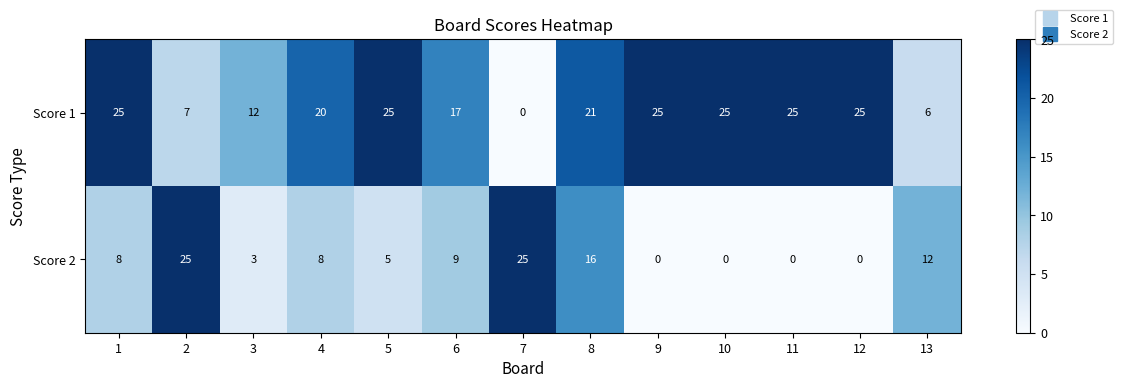

At which category is the sum across all series the highest?

8